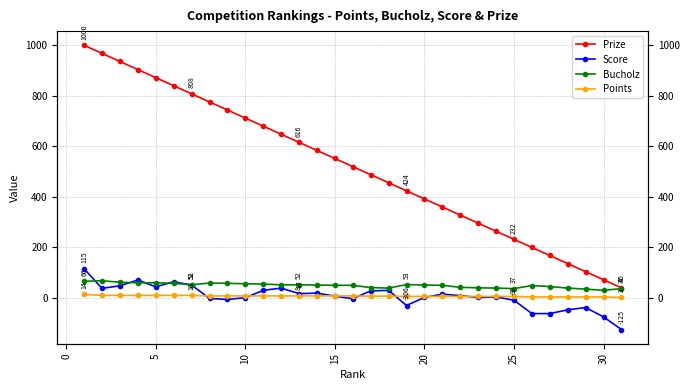

Which series has the widest spread of values?

Prize